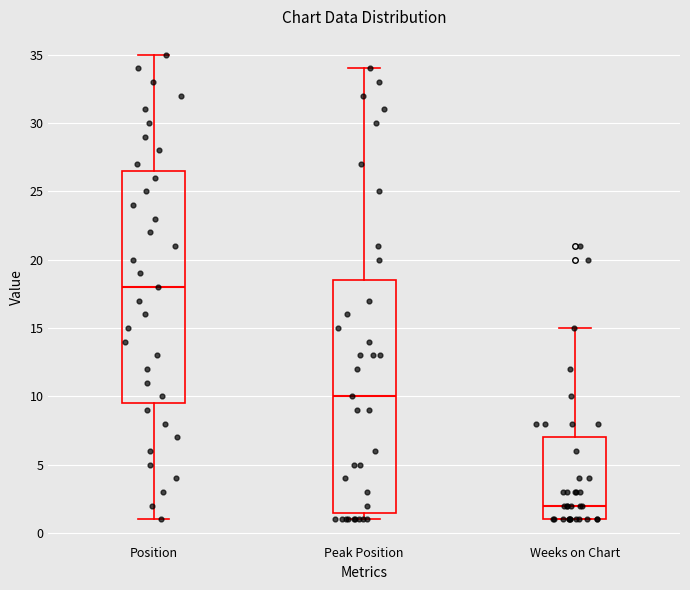

Reading left to right, transcribe this box plot: for each box, give where its median line is, the range the box spans, and where its two whiskers end, as read against the y-axis. The values are not printed on the chart, so give them approximately, as read against the axis.

Position: median 18.0, box 9.5 to 26.5, whiskers 1.0 to 35.0
Peak Position: median 10.0, box 1.5 to 18.5, whiskers 1.0 to 34.0
Weeks on Chart: median 2.0, box 1.0 to 7.0, whiskers 1.0 to 15.0